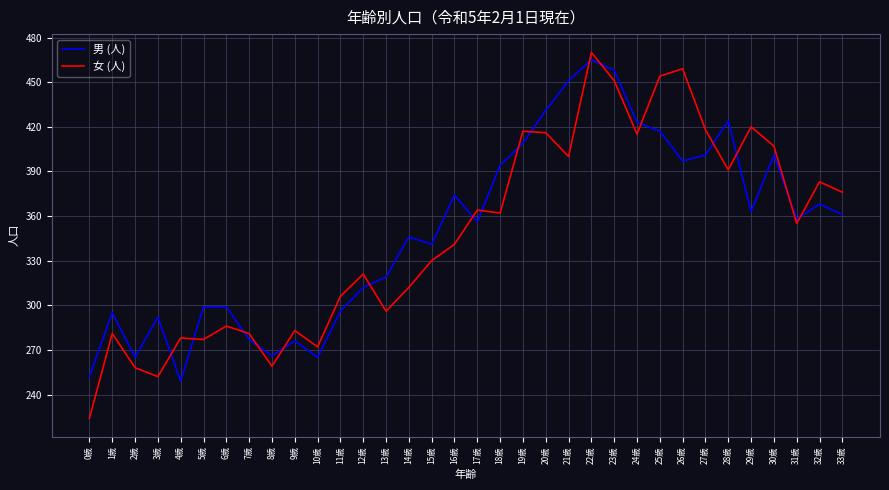

What position from the right is 20歳?

14